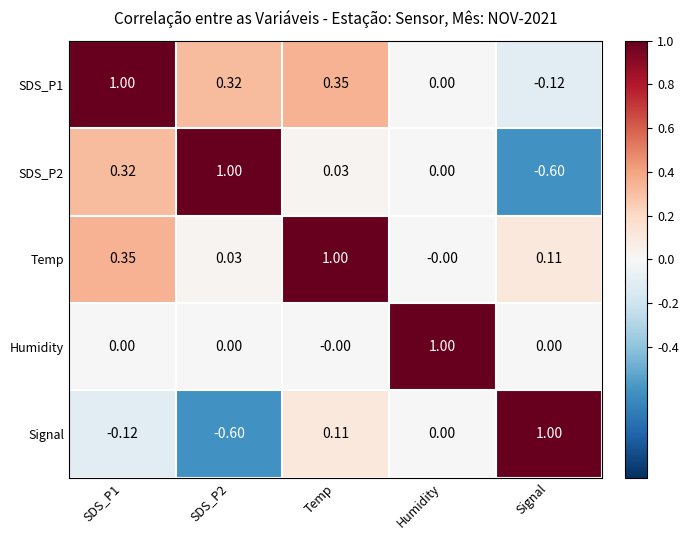

Rank the series at SDS_P2 from lowest to highest value.

Signal, Humidity, Temp, SDS_P1, SDS_P2